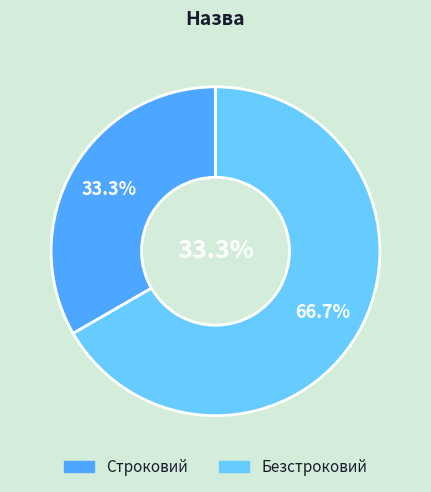

What is the smallest slice in the pie chart?

Строковий